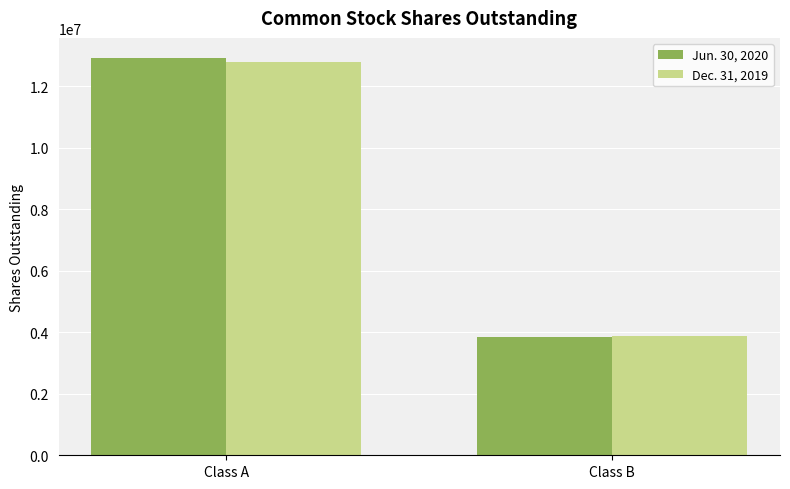

Reading right to left, what are all the values shown in this chart?

Jun. 30, 2020: 3857475	12930874
Dec. 31, 2019: 3864462	12802455